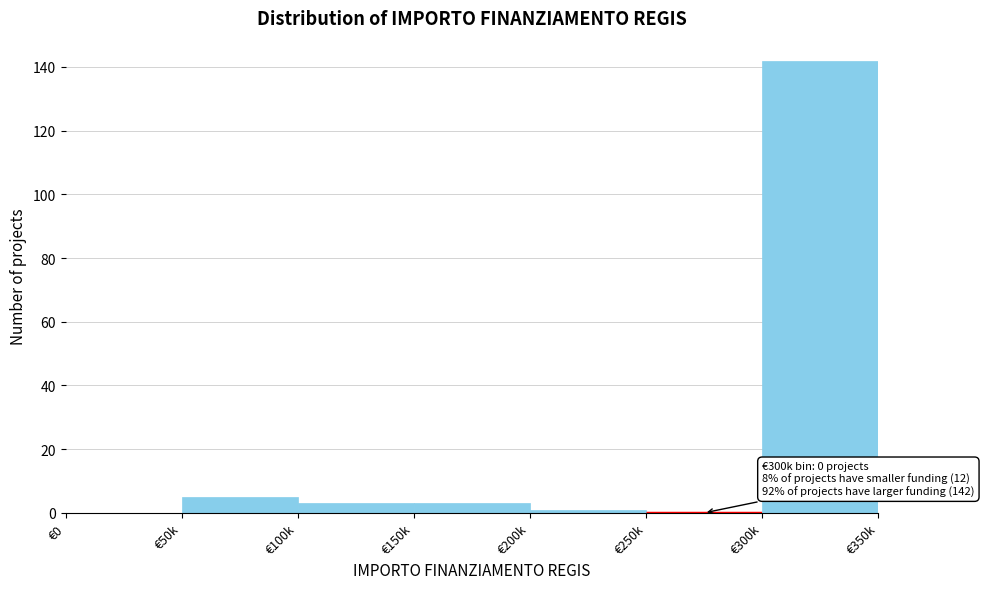

Reading right to left, what are all the values shown in this chart?

€300k=142	€250k=0	€200k=1	€150k=3	€100k=3	€50k=5	€0=0